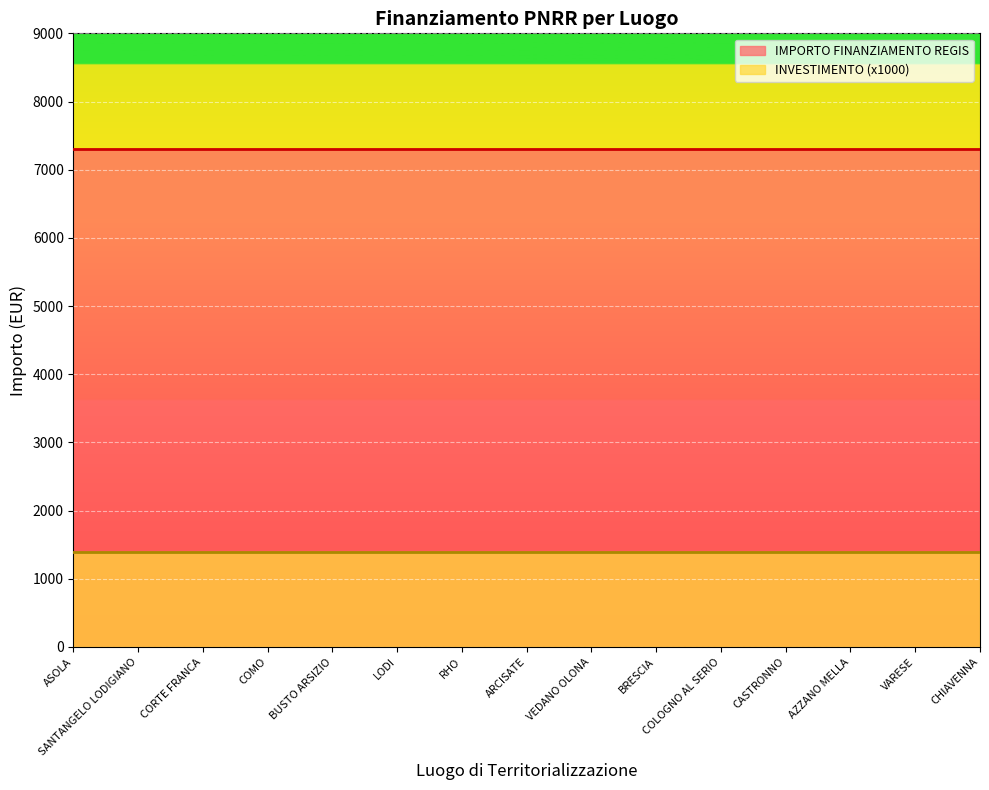

Reading right to left, list all the values displayed in this chart.

IMPORTO FINANZIAMENTO REGIS: CHIAVENNA=7301.0	VARESE=7301.0	AZZANO MELLA=7301.0	CASTRONNO=7301.0	COLOGNO AL SERIO=7301.0	BRESCIA=7301.0	VEDANO OLONA=7301.0	ARCISATE=7301.0	RHO=7301.0	LODI=7301.0	BUSTO ARSIZIO=7301.0	COMO=7301.0	CORTE FRANCA=7301.0	SANTANGELO LODIGIANO=7301.0	ASOLA=7301.0
INVESTIMENTO: CHIAVENNA=1.4	VARESE=1.4	AZZANO MELLA=1.4	CASTRONNO=1.4	COLOGNO AL SERIO=1.4	BRESCIA=1.4	VEDANO OLONA=1.4	ARCISATE=1.4	RHO=1.4	LODI=1.4	BUSTO ARSIZIO=1.4	COMO=1.4	CORTE FRANCA=1.4	SANTANGELO LODIGIANO=1.4	ASOLA=1.4